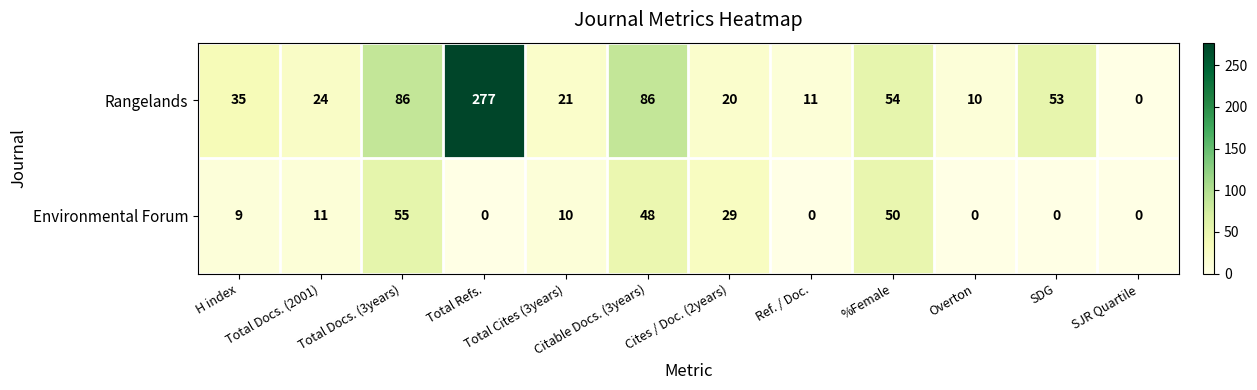

What is the spread (max minus min) of values at SDG?

53